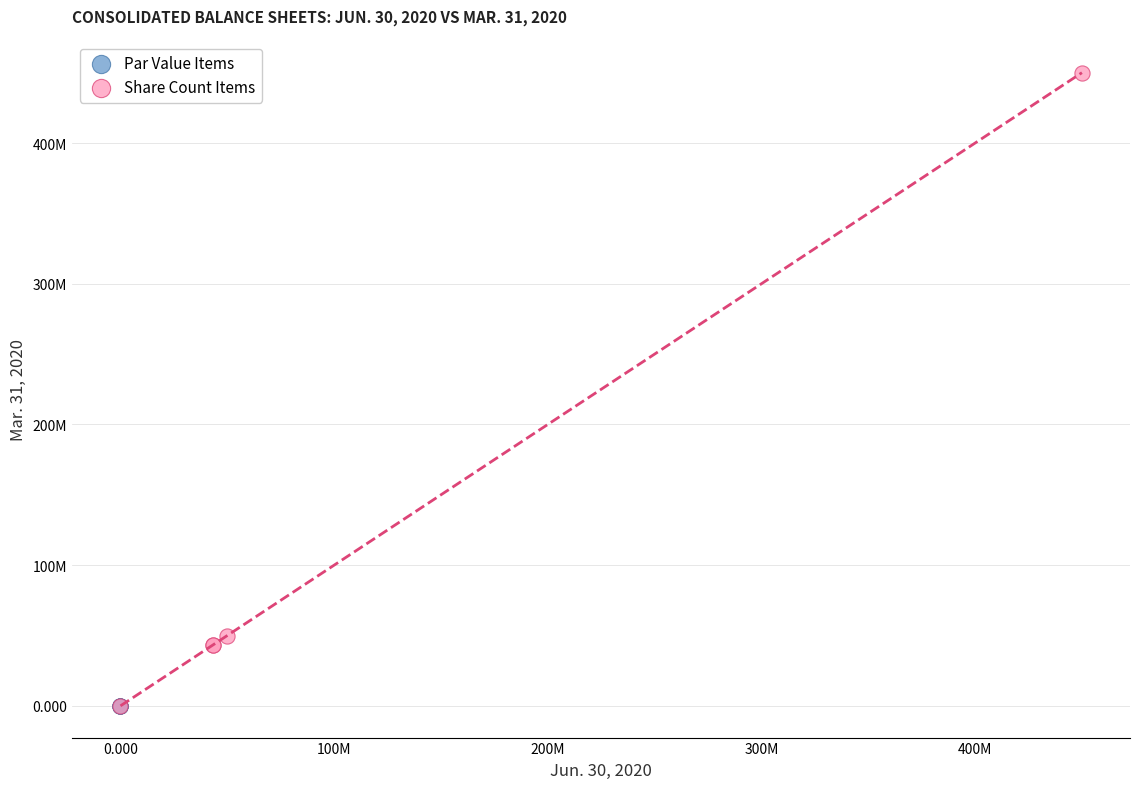

Which series has the widest spread of Y values?

Share Count Items